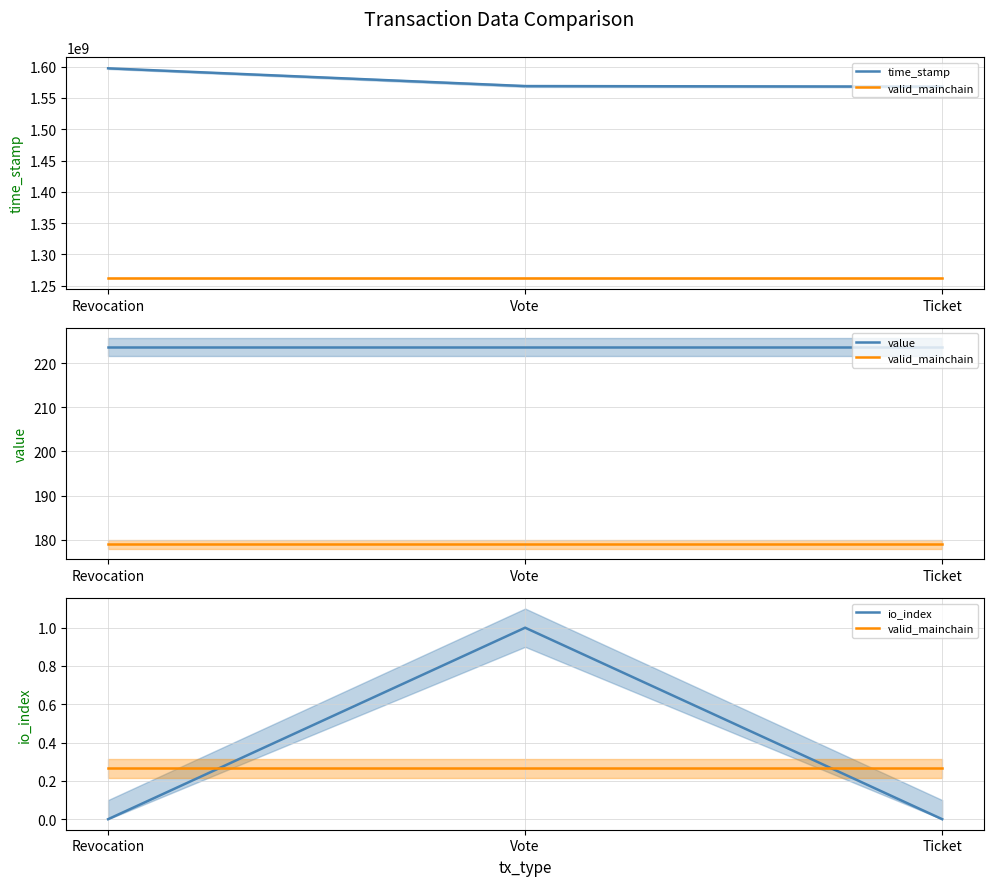

Between Vote and Revocation, which is larger?

Revocation